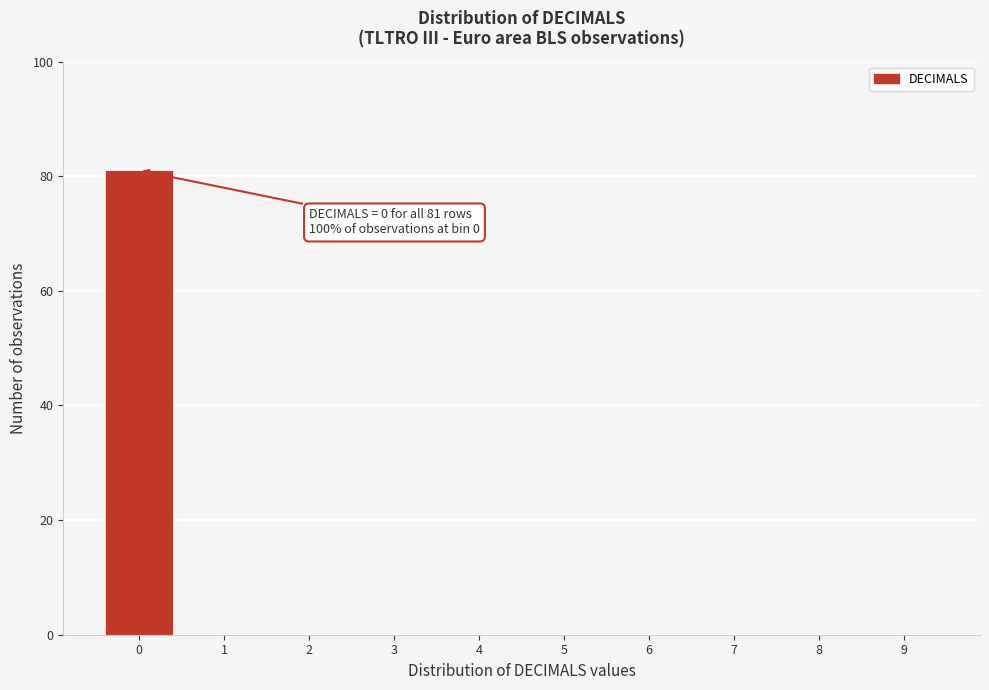

Reading left to right, what are all the values shown in this chart?

0=81	1=0	2=0	3=0	4=0	5=0	6=0	7=0	8=0	9=0